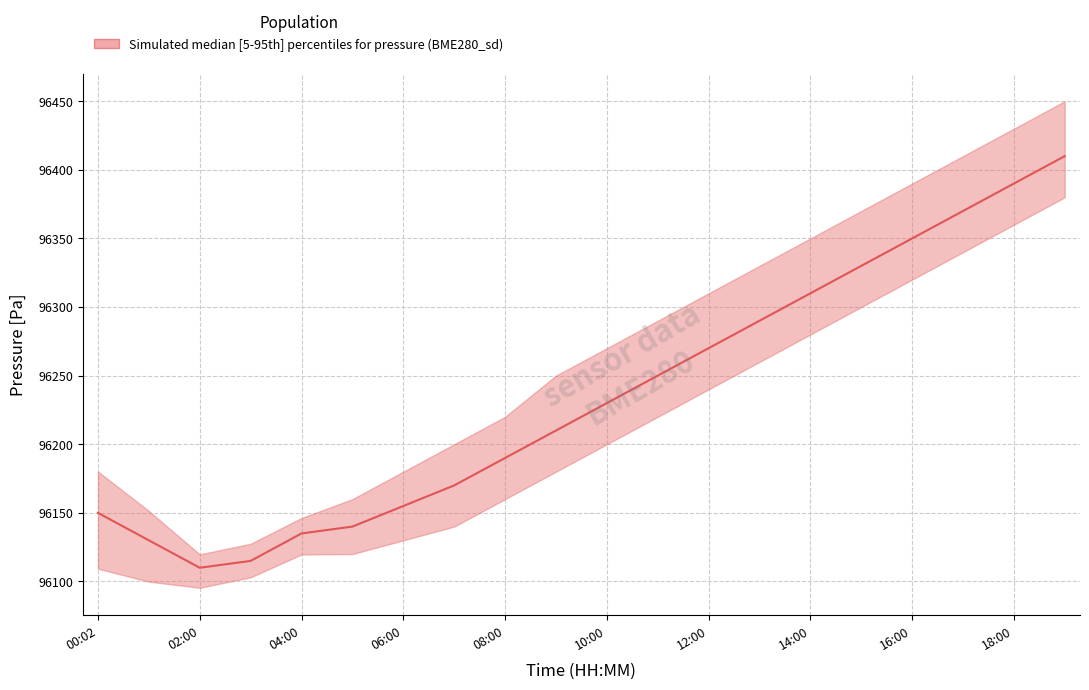

How many data points are above 96230?

9